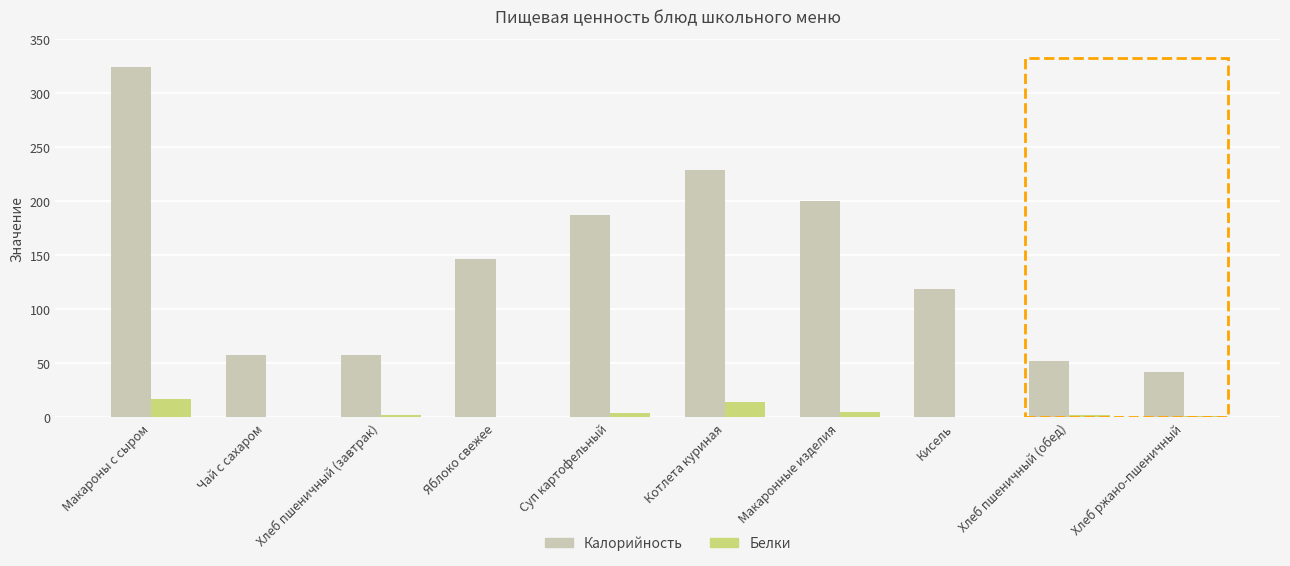

What is the sum of all Белки values?

47.0